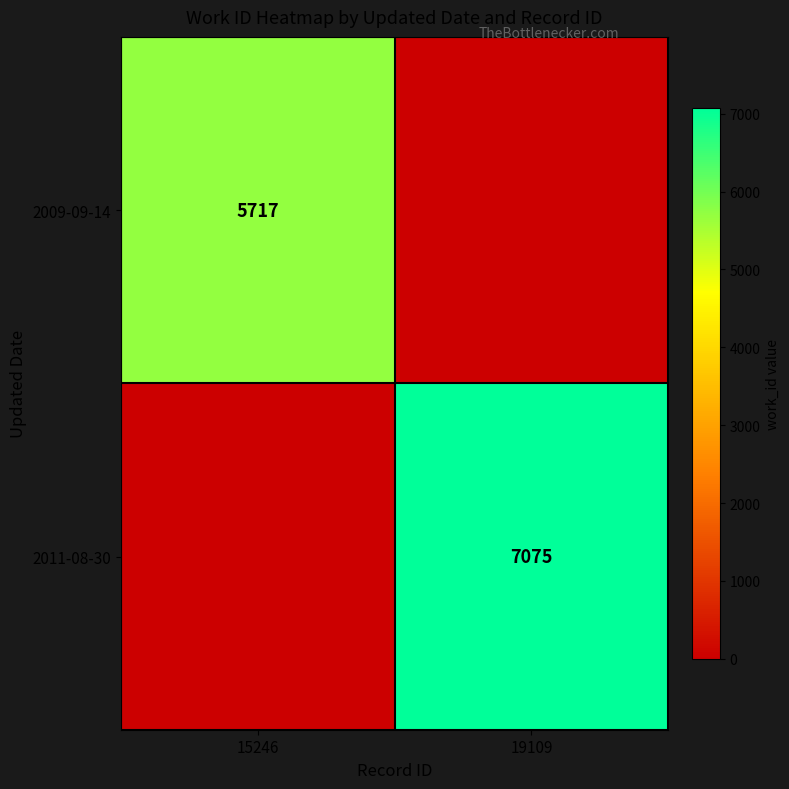

The value of 2011-08-30 at 19109 is 7075. True or false?

True